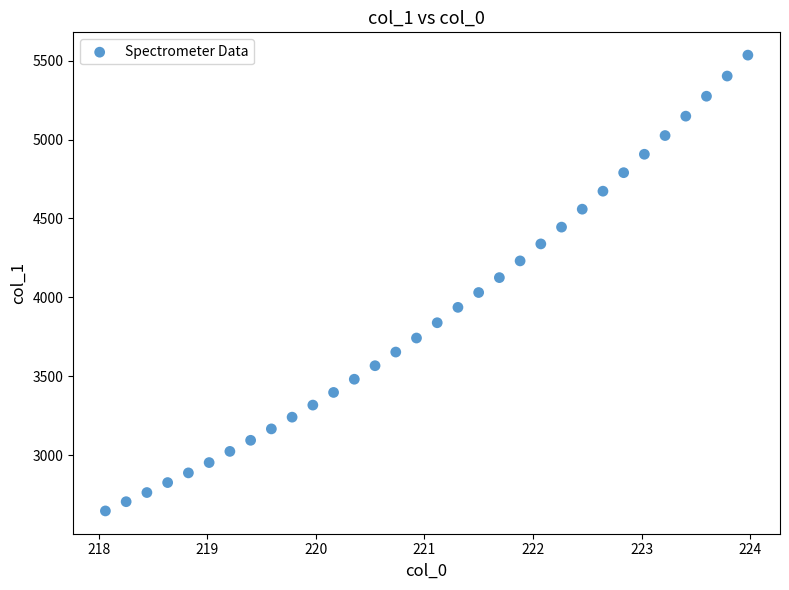

What is the range of Y values (max minus min)?

2889.2